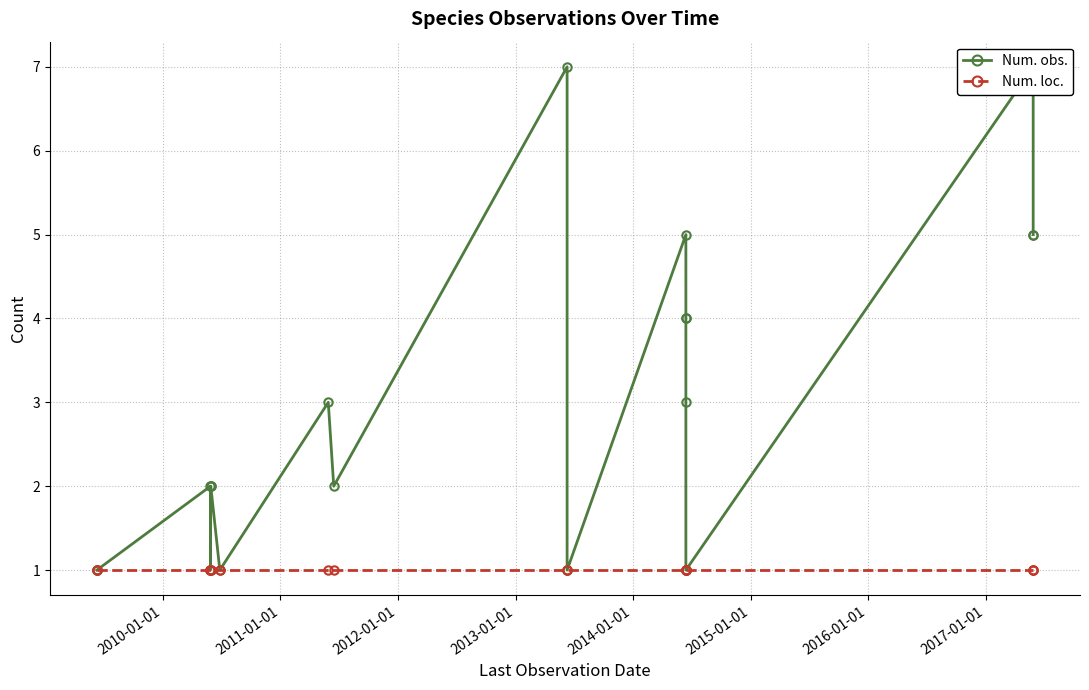

True or false: Num. loc. has more than 0 interior local peaks.

False